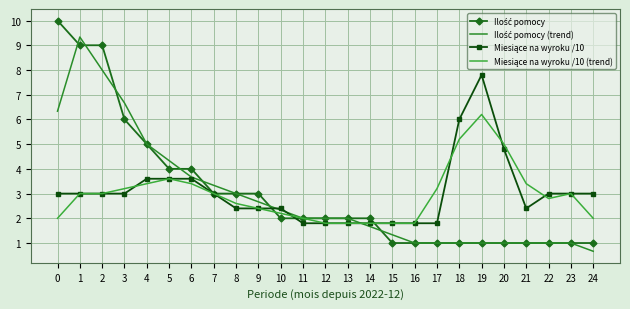

How many intersections are there between Ilość pomocy (trend) and Miesiące na wyroku /10?

3